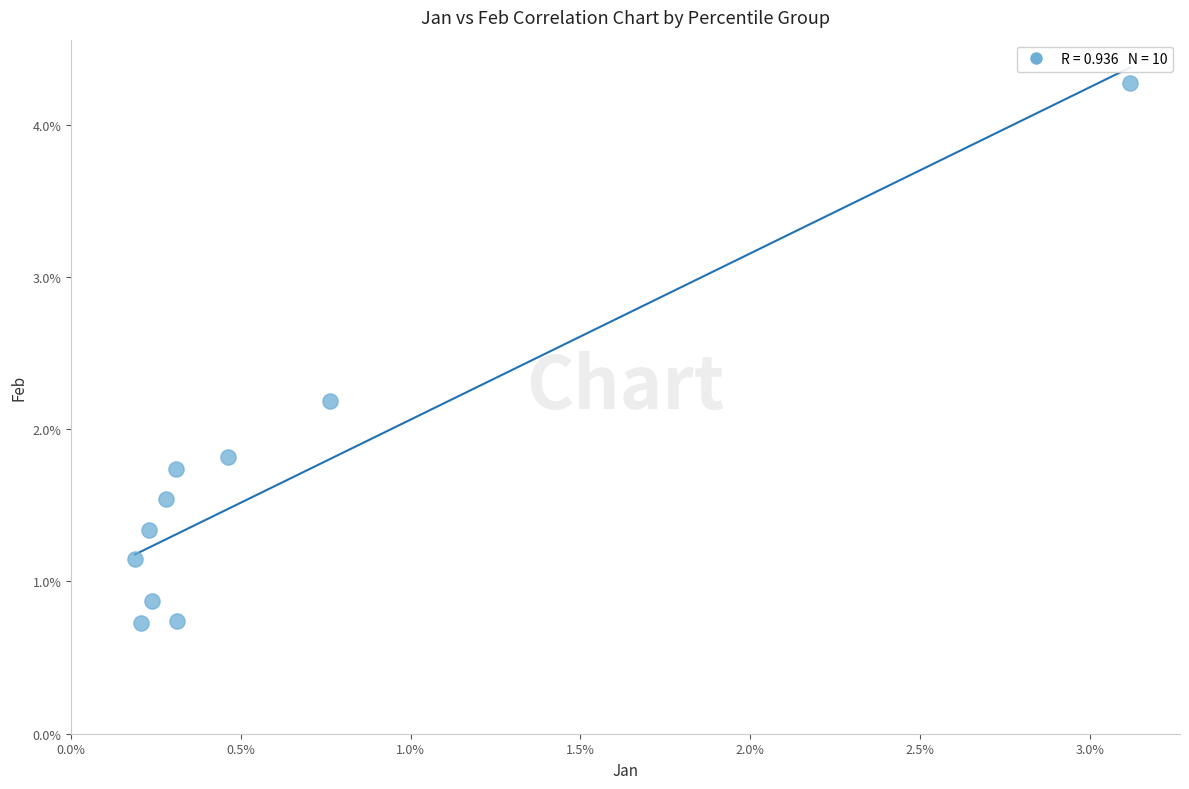

What is the range of X values (max minus min)?

2.9